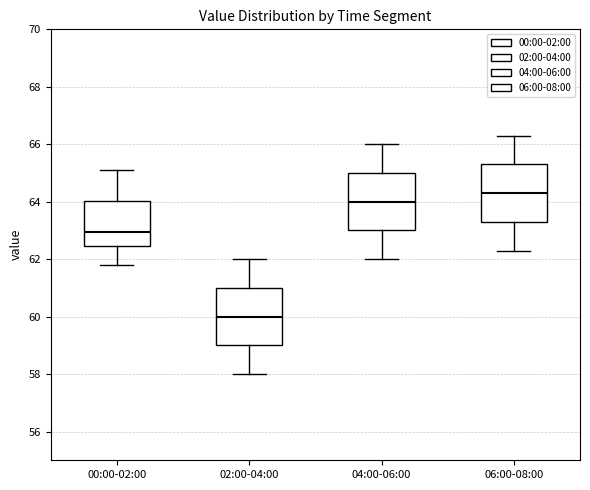

Reading left to right, transcribe this box plot: for each box, give where its median line is, the range the box spans, and where its two whiskers end, as read against the y-axis. The values are not printed on the chart, so give them approximately, as read against the axis.

00:00-02:00: median 63.0, box 62.4 to 64.0, whiskers 61.8 to 65.2
02:00-04:00: median 60.0, box 59.0 to 61.0, whiskers 58.0 to 62.0
04:00-06:00: median 64.0, box 63.0 to 65.0, whiskers 62.0 to 66.0
06:00-08:00: median 64.4, box 63.4 to 65.4, whiskers 62.4 to 66.4